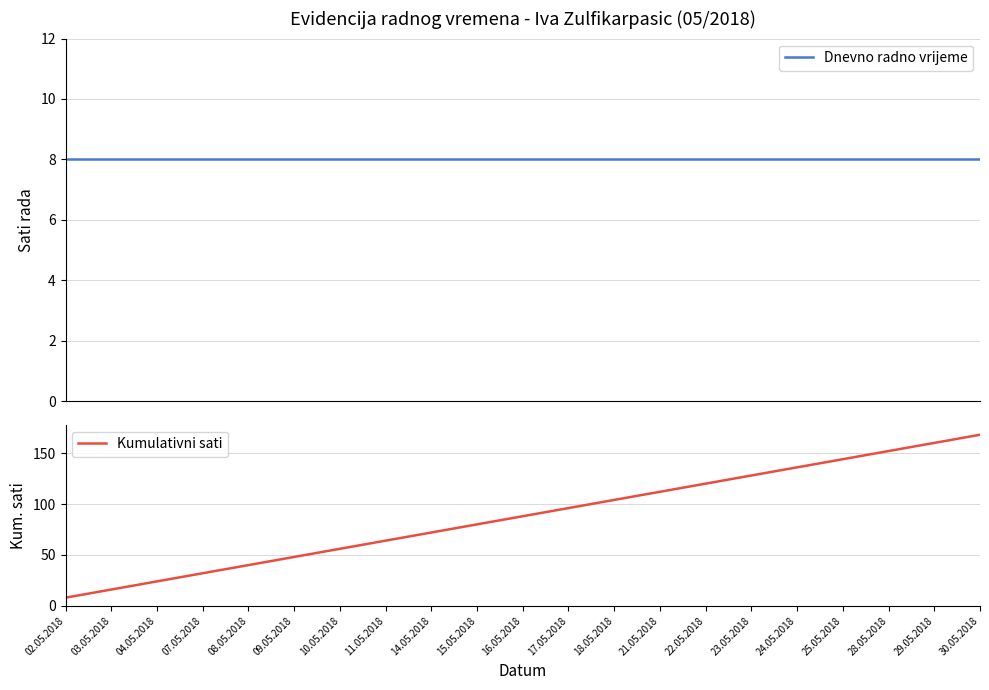

List the series in order of their peak value, lowest first.

Dnevno radno vrijeme, Kumulativni sati